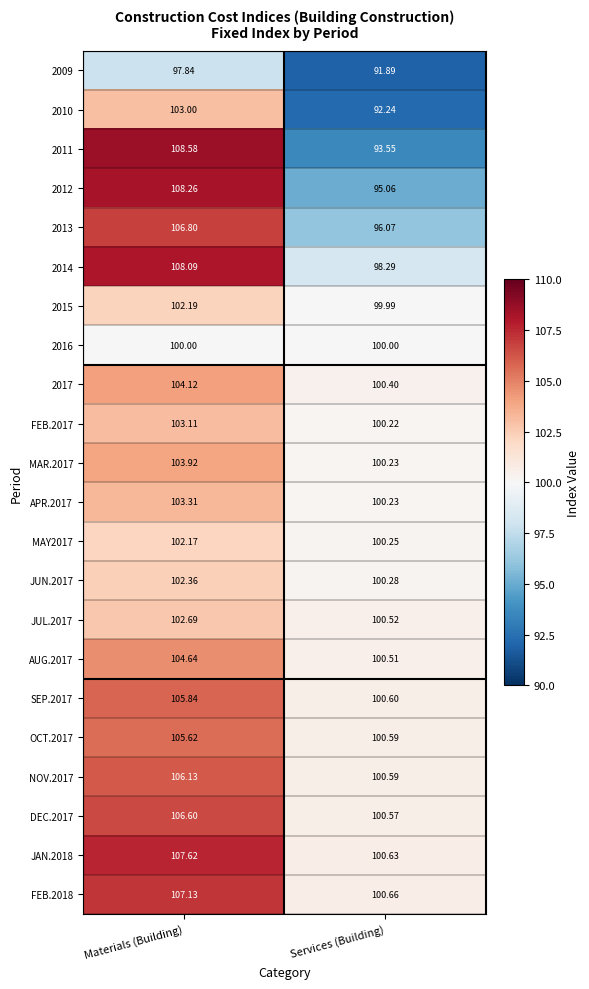

What is the difference between the highest and lowest values at Services (Building)?

8.8